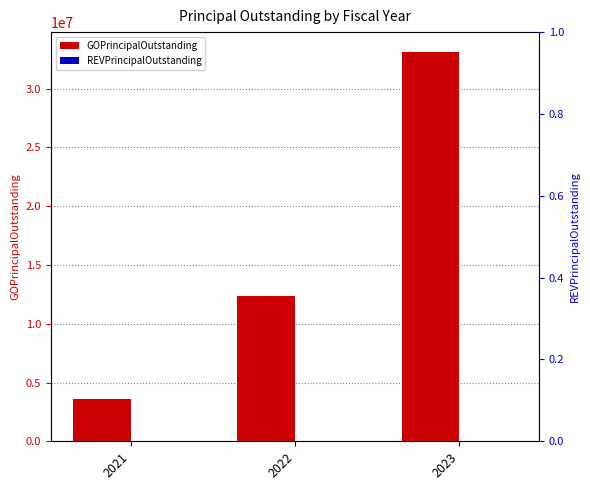

At which label is REVPrincipalOutstanding closest to 0?

2021